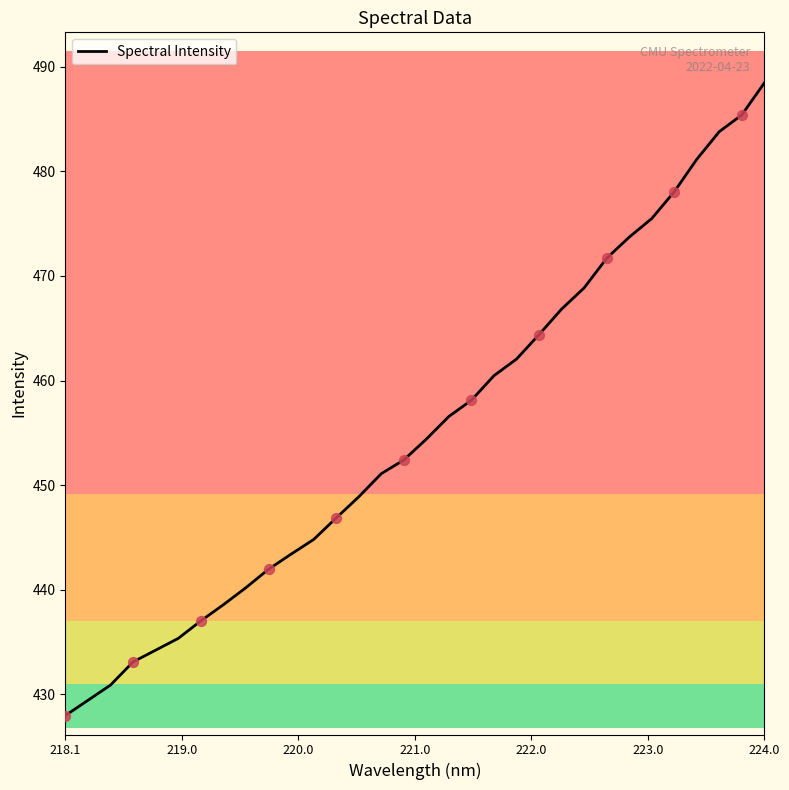

What is the greatest value displayed?

488.5